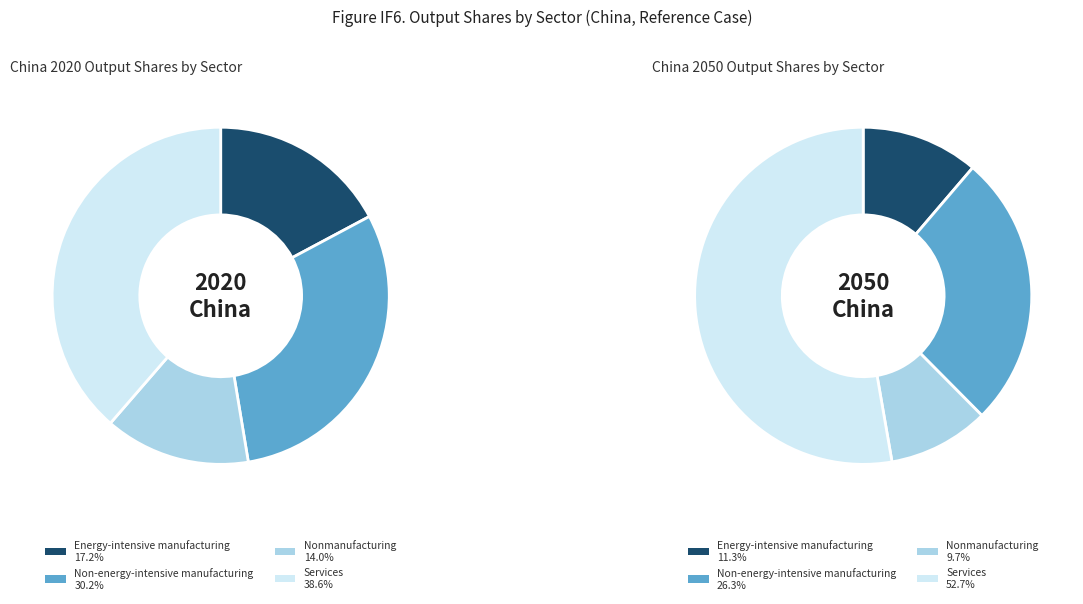

True or false: values_china_2050 accounts for 26% of the total.

True